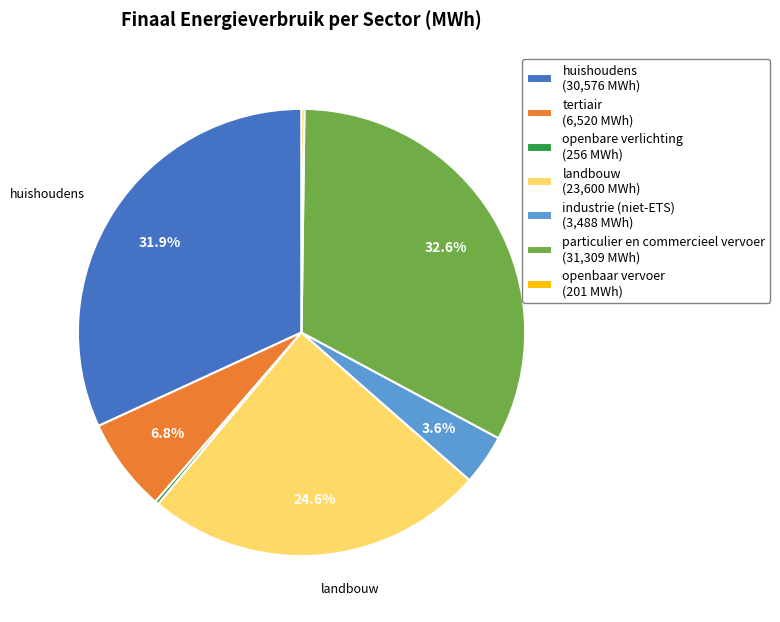

What percentage is NOT represented by industrie (niet-ETS)?

96.4%